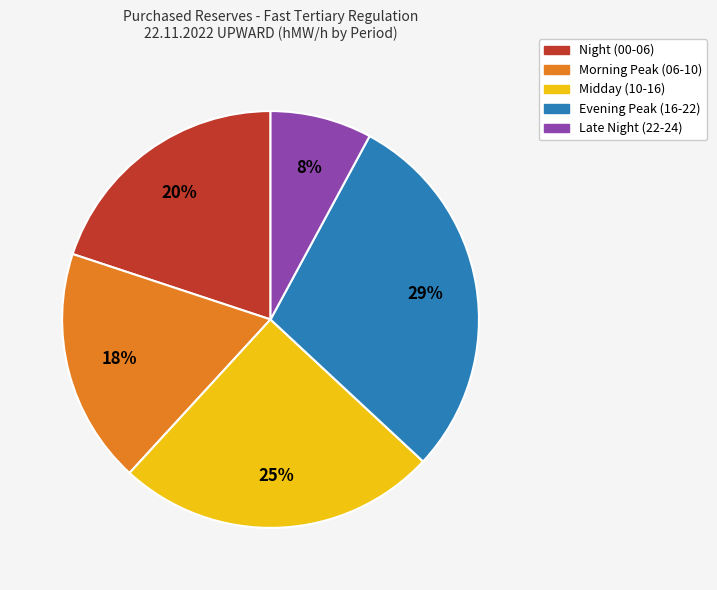

To the nearest percent, what is the difference between the largest and smallest slice percentages?

21%